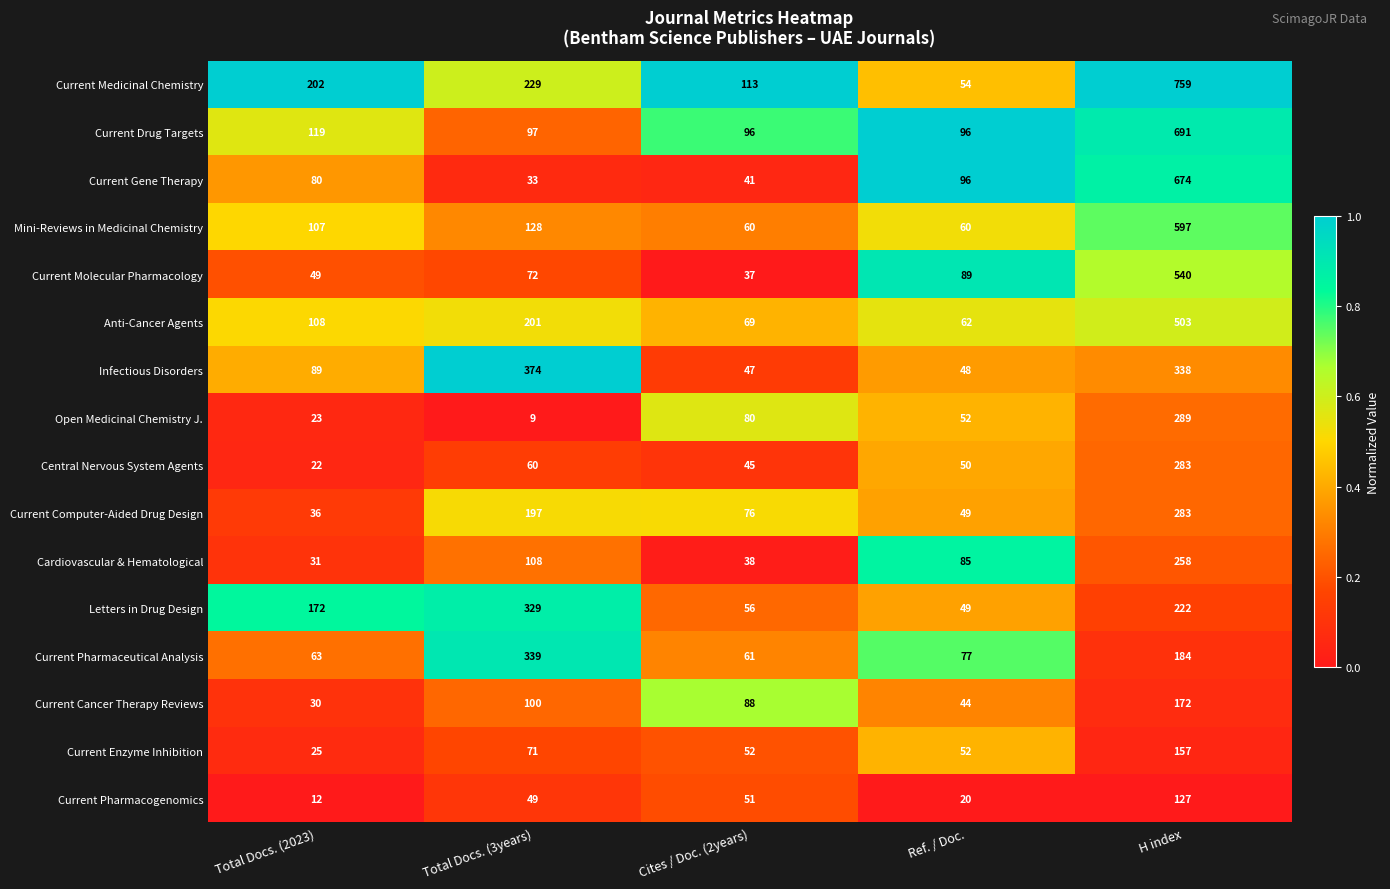

Where is Open Medicinal Chemistry J. nearest to the value 149?

Cites / Doc. (2years)